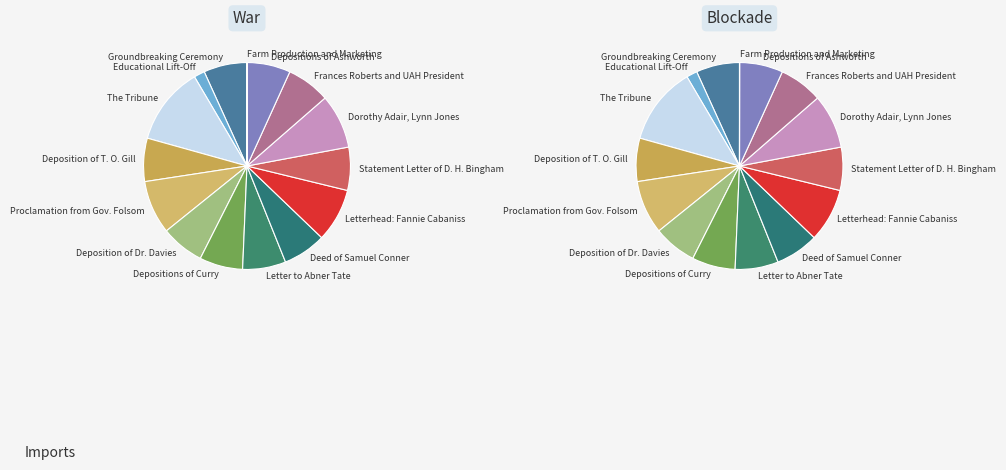

Count the number of slices in the pie.

15